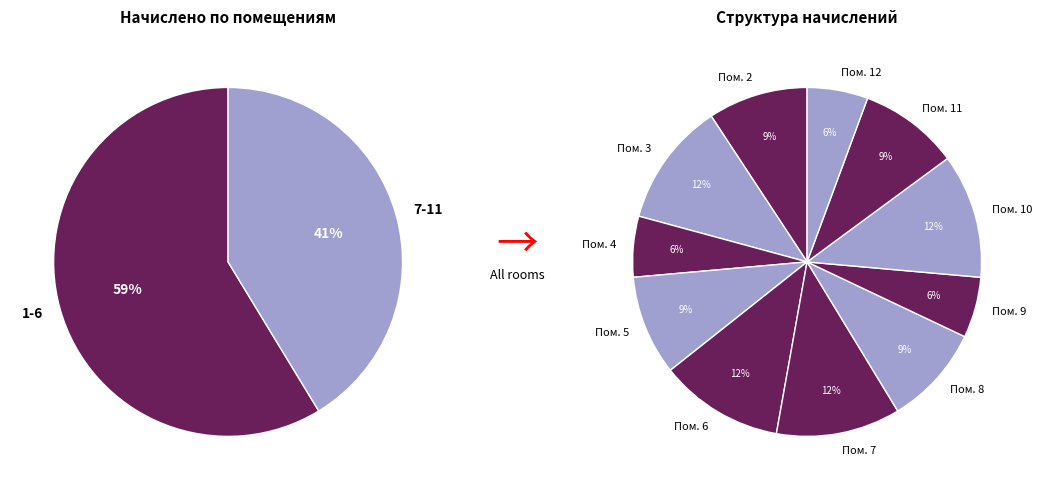

To the nearest percent, what is the average slice percentage?

9%